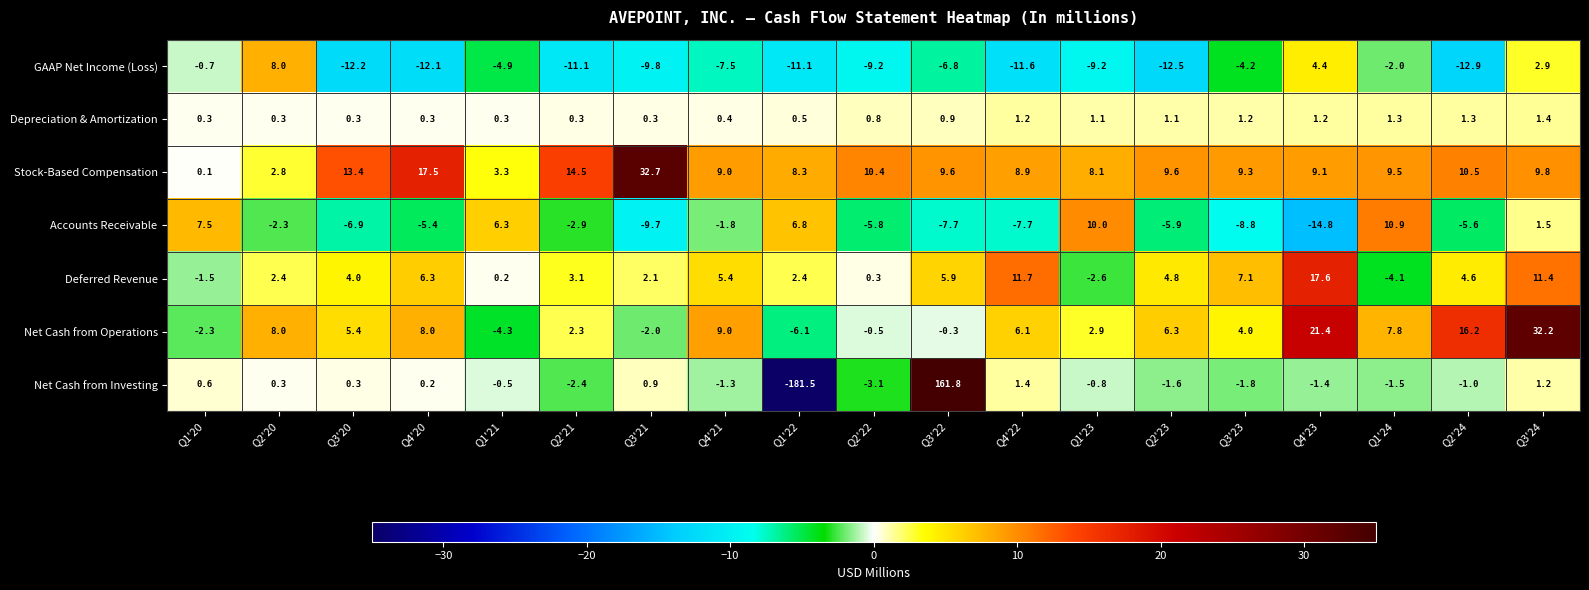

Rank the series by their maximum value, from highest to lowest.

Net Cash from Investing, Stock-Based Compensation, Net Cash from Operations, Deferred Revenue, Accounts Receivable, GAAP Net Income (Loss), Depreciation & Amortization